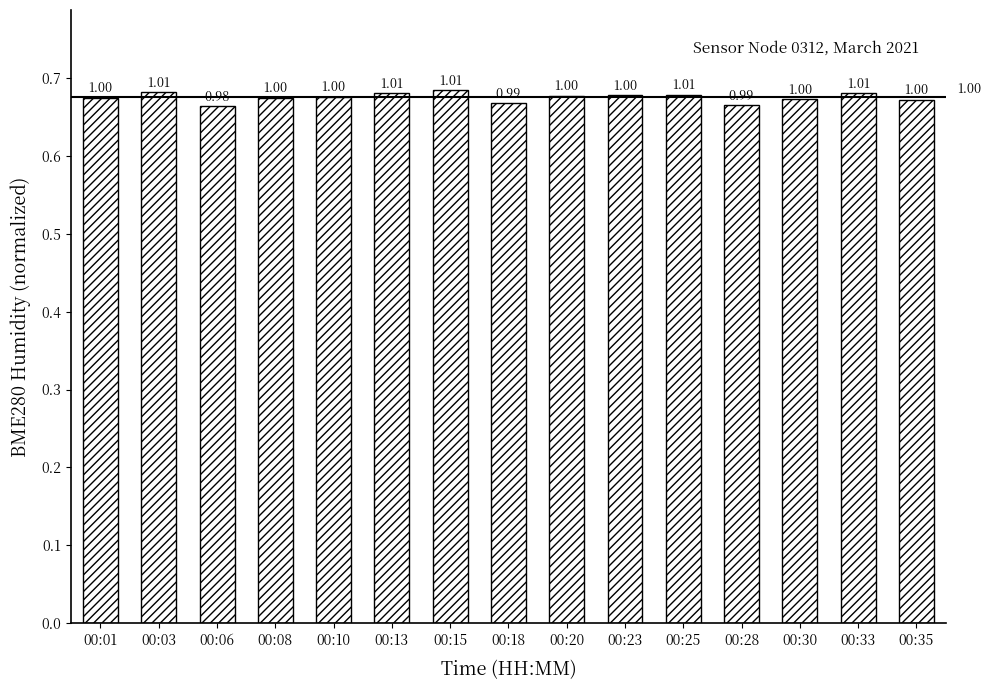

Is it true that the value at 00:23 is 0.3?

False